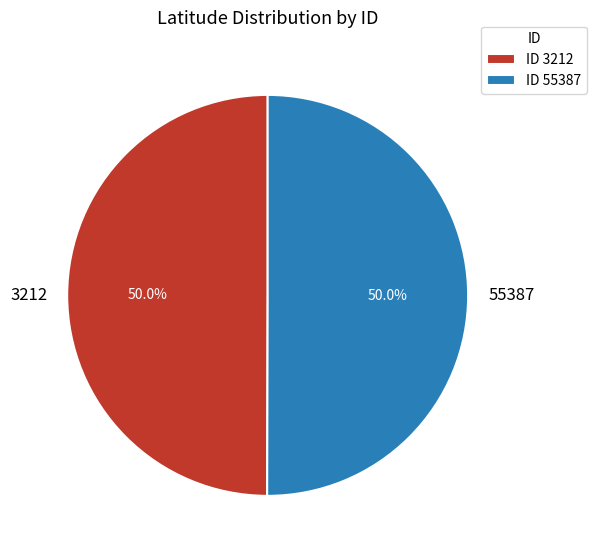

To the nearest percent, what percentage of the pie is 3212?

50%